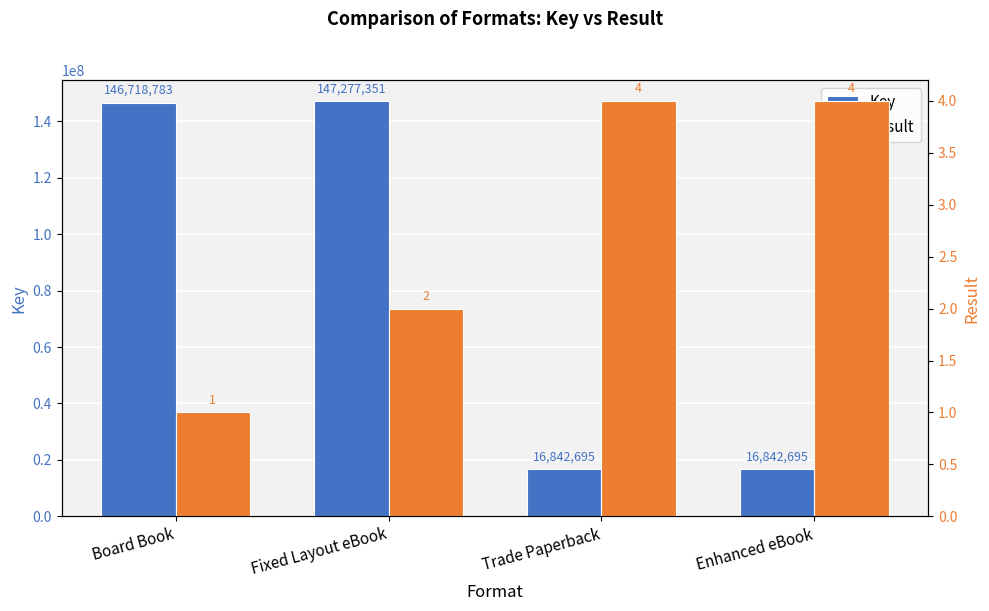

The Result series shows 4 at Trade Paperback. True or false?

True